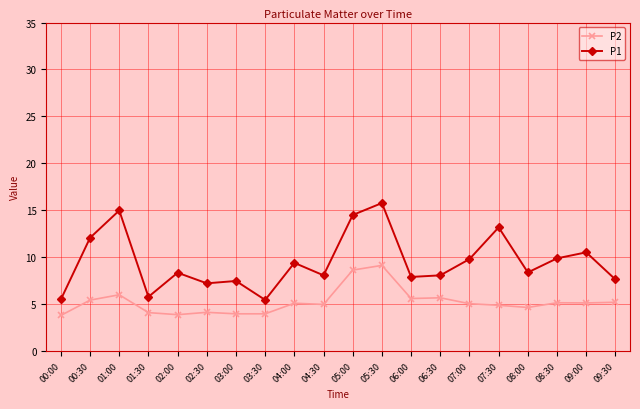

What is the minimum value shown in the chart?

3.8